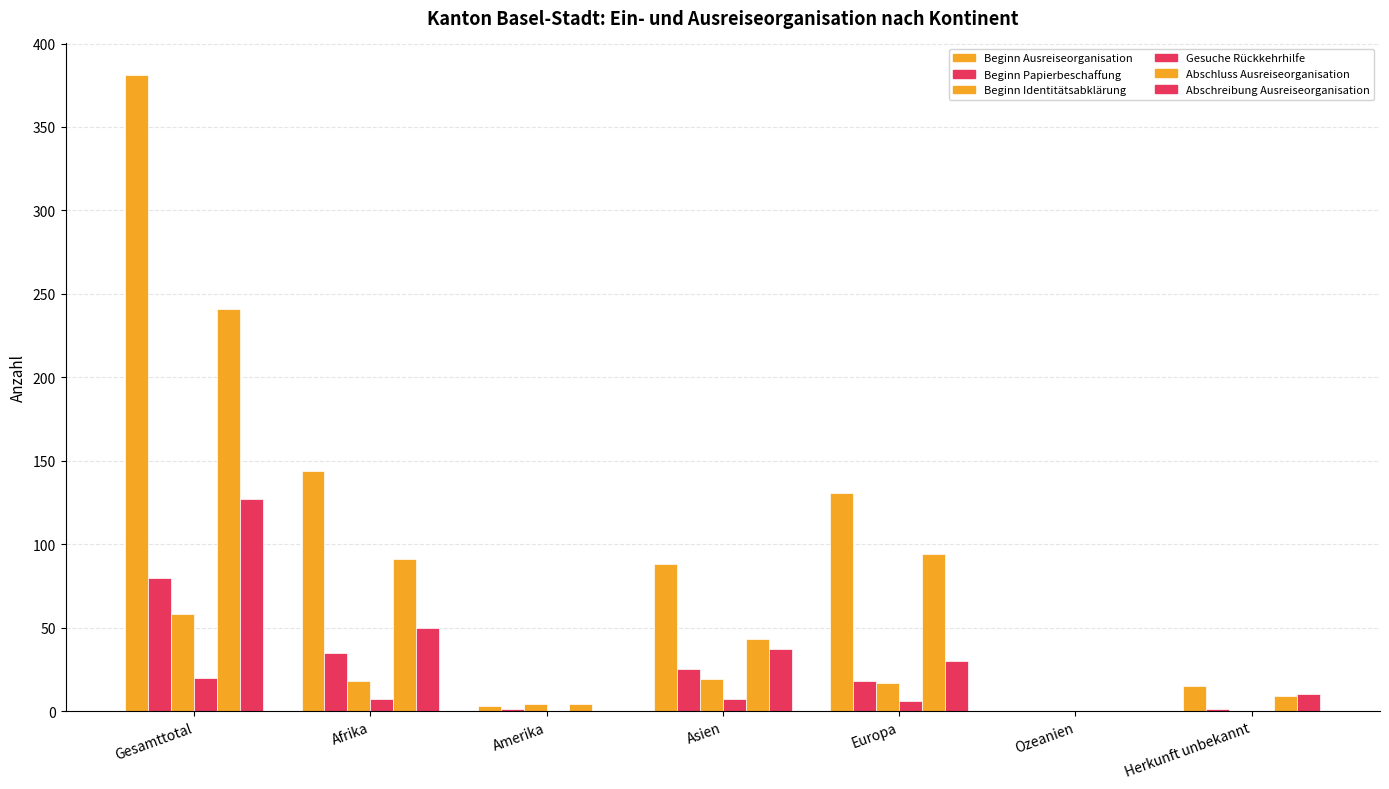

Rank the categories by Abschluss Ausreiseorganisation value from highest to lowest.

Gesamttotal, Europa, Afrika, Asien, Herkunft unbekannt, Amerika, Ozeanien